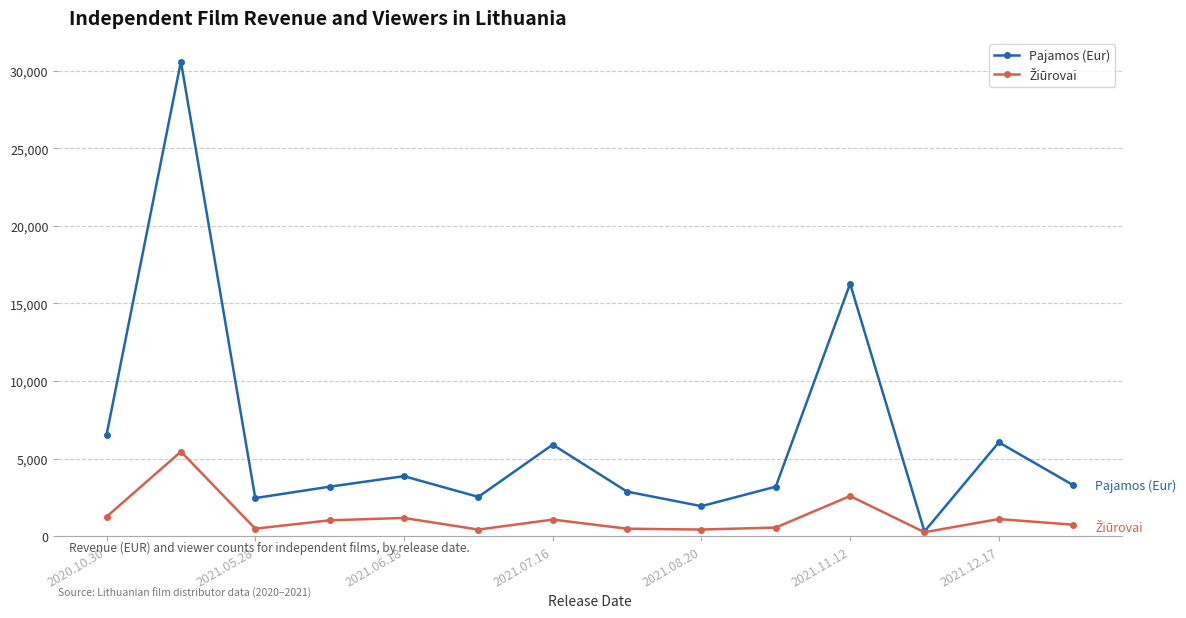

What is the highest value of the Pajamos (Eur) series?

30603.0